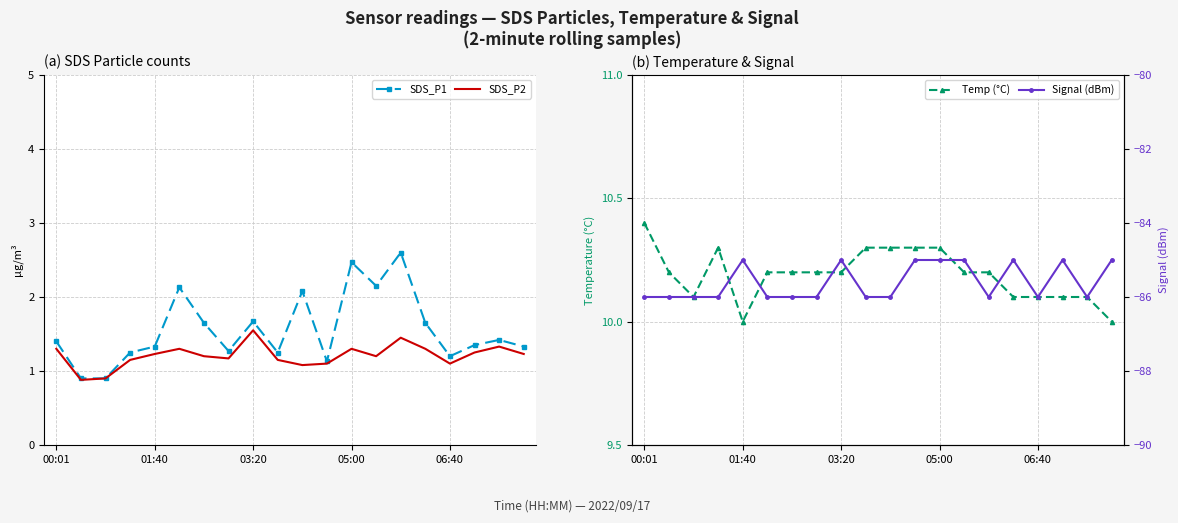

What is the lowest value of the SDS_P1 series?

0.9